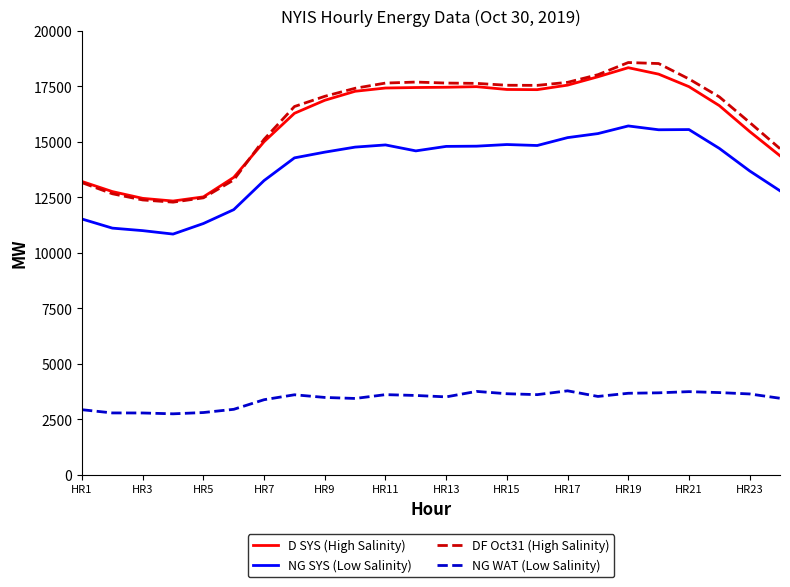

Which series has the widest spread of values?

DF Oct31 (High Salinity)